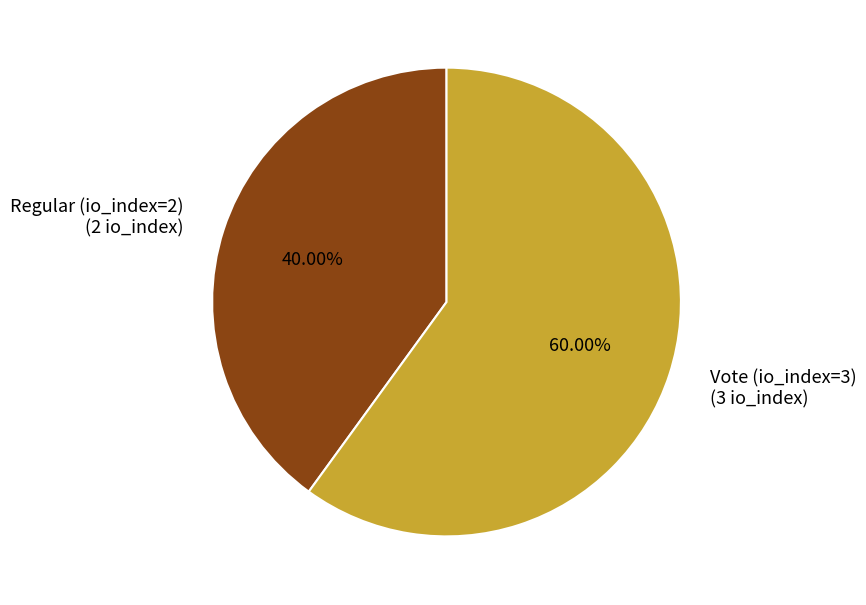

Which category has the biggest portion of the pie?

Vote (io_index=3)